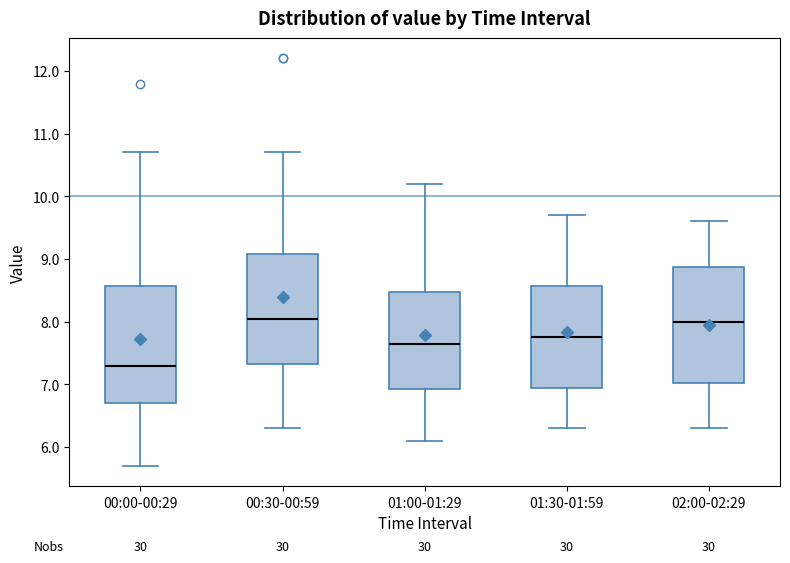

Where does the lower whisker of the box for 00:30-00:59 end on the y-axis? The values are not printed on the chart, so give them approximately, as read against the axis.

6.3